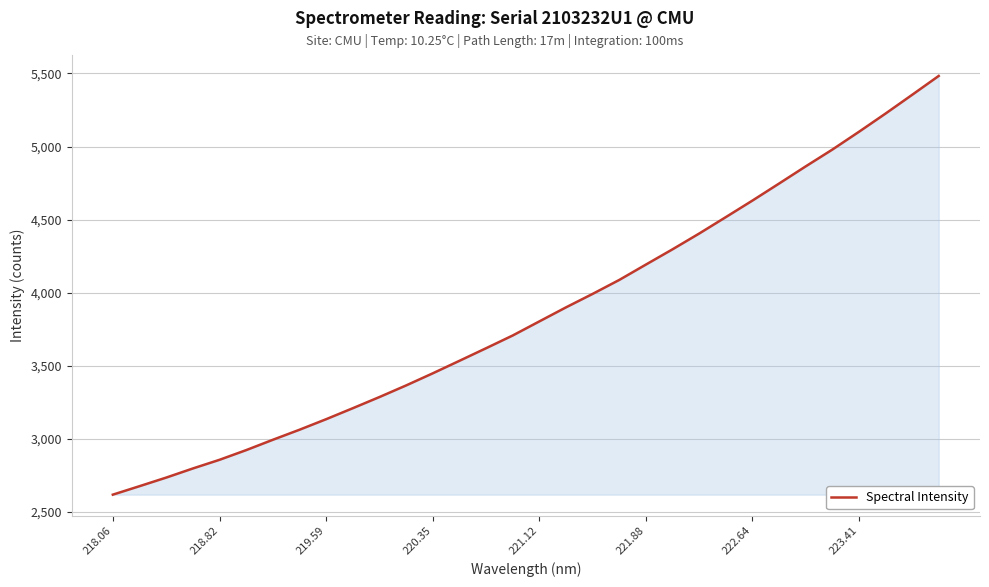

What is the difference between the maximum and minimum values?

2864.8